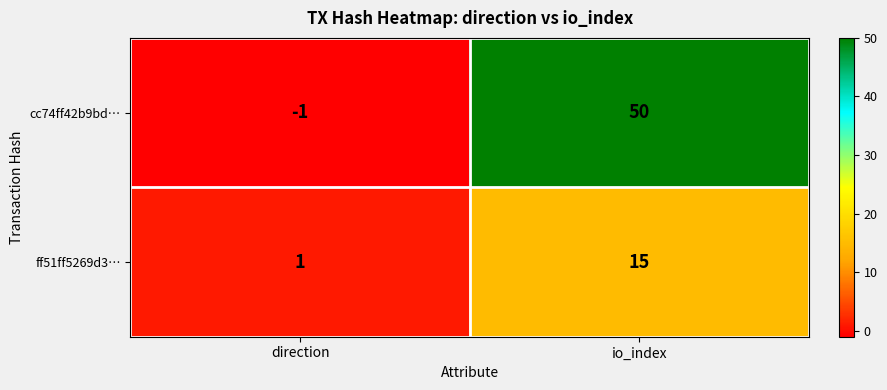

Reading left to right, what are all the values shown in this chart?

cc74ff42b9bd…: -1	50
ff51ff5269d3…: 1	15